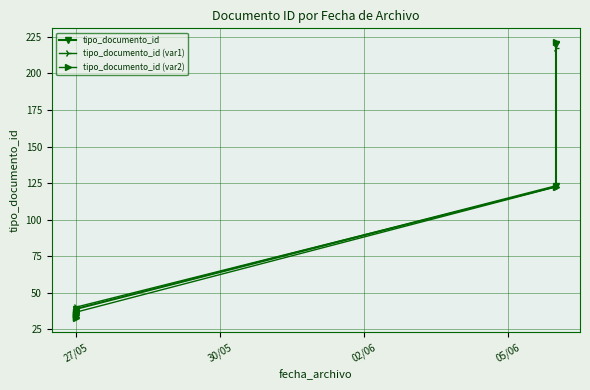

Is it true that tipo_documento_id equals 21.1 at 27/05?

False